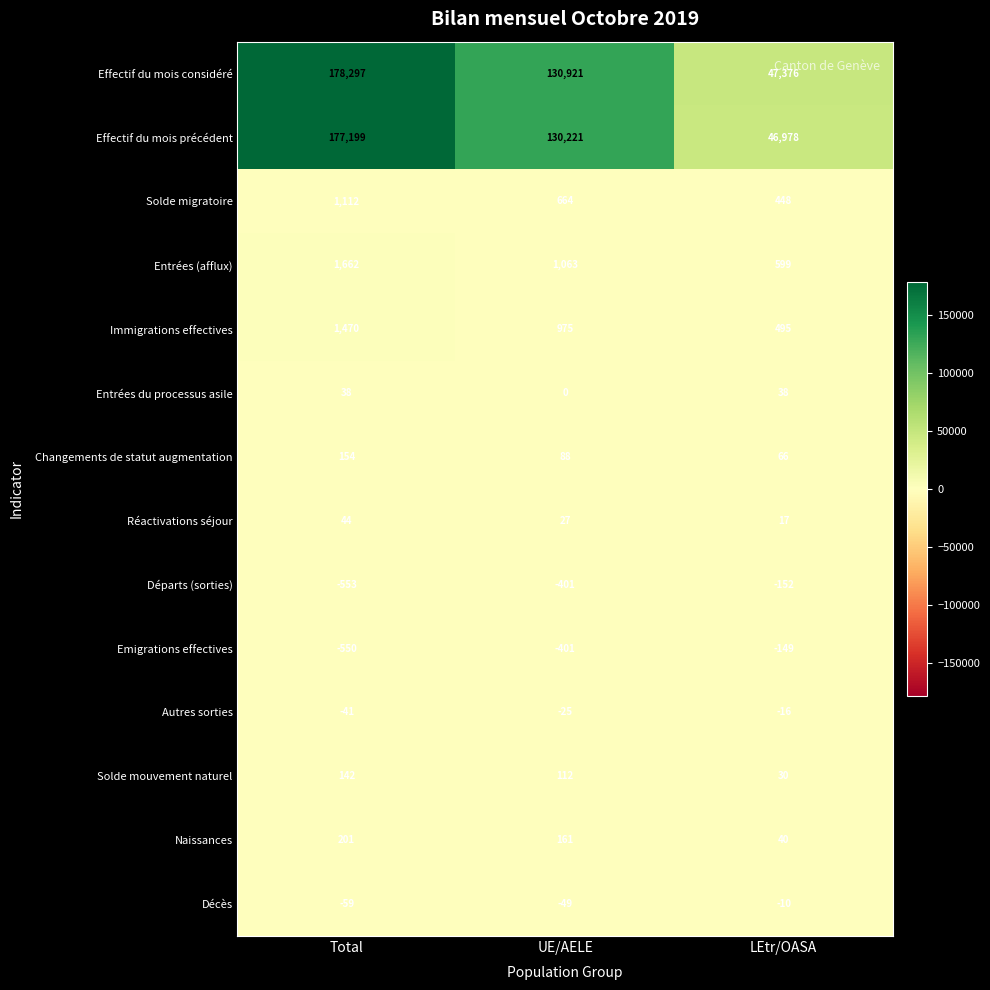

Where is Changements de statut augmentation nearest to the value 110?

UE/AELE